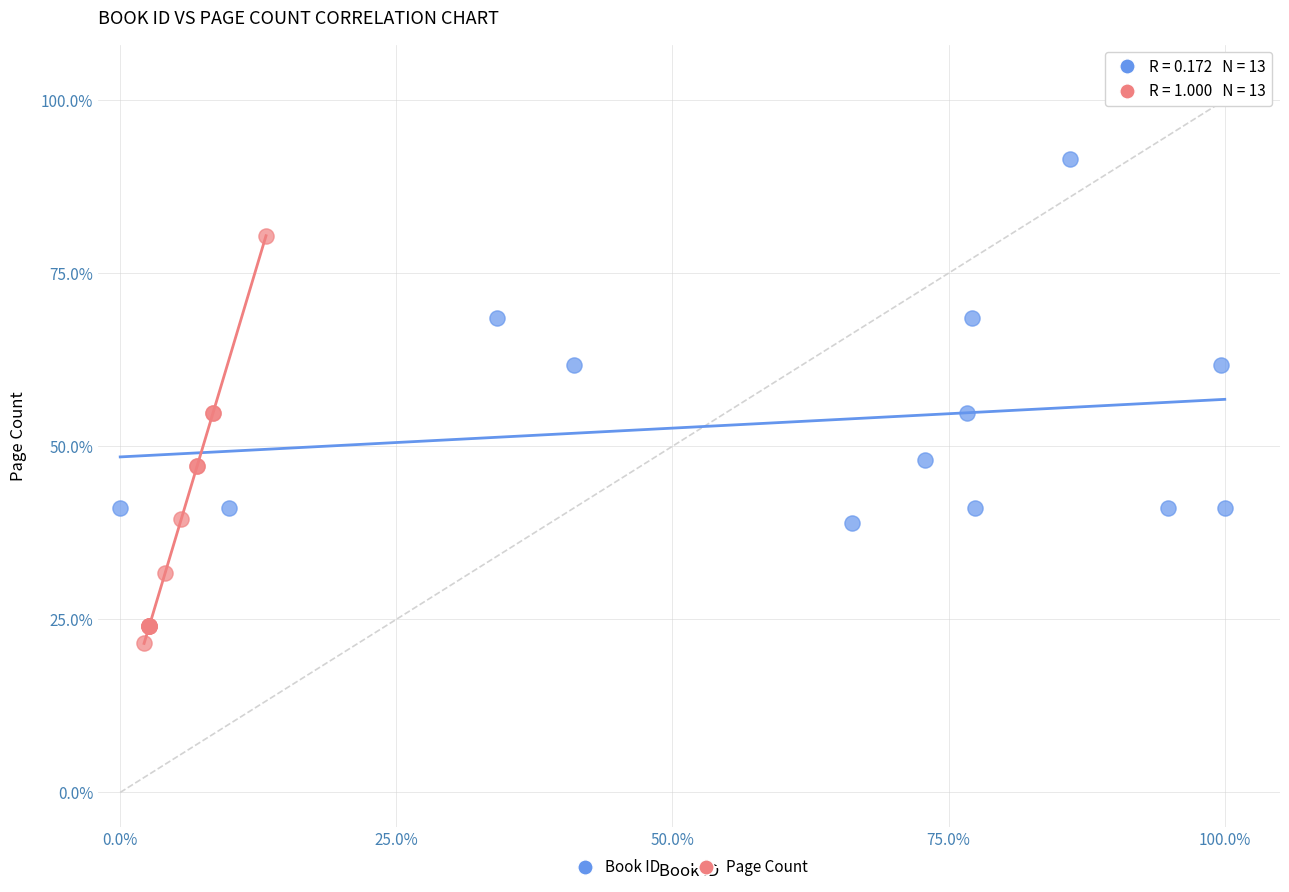

Which series contains the highest Y value?

Book ID